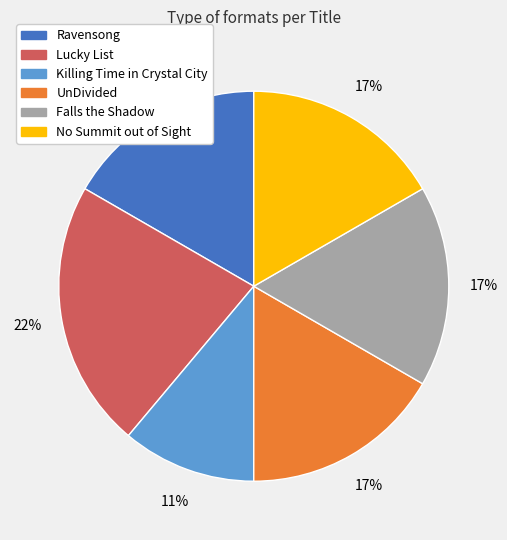

To the nearest percent, what is the average slice percentage?

17%